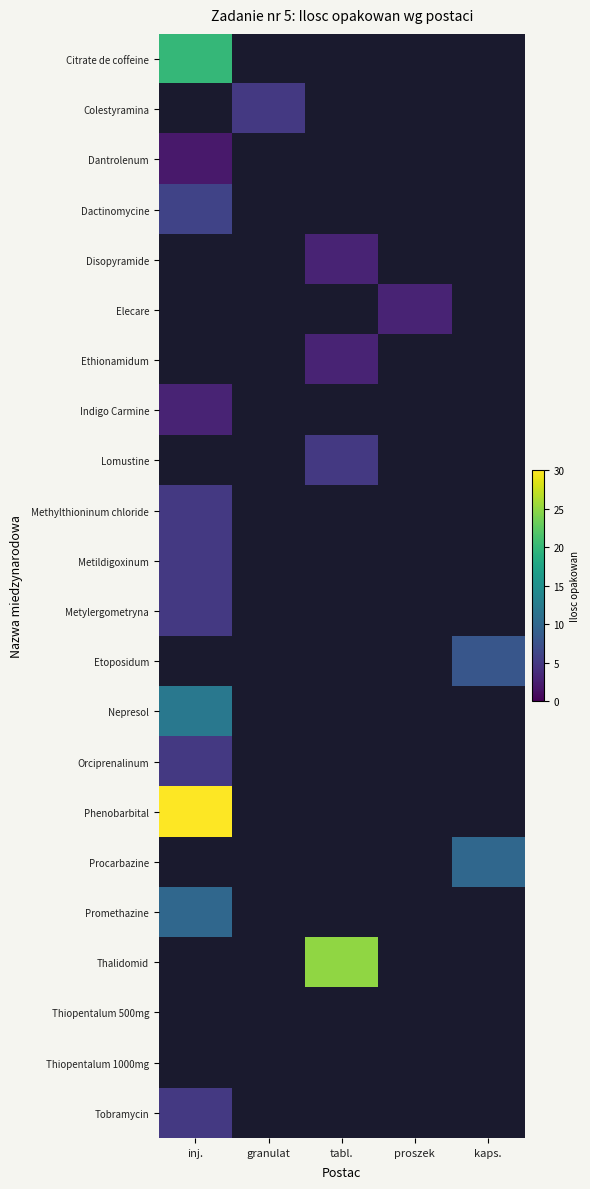

What is the highest value of the Promethazine series?

10.0